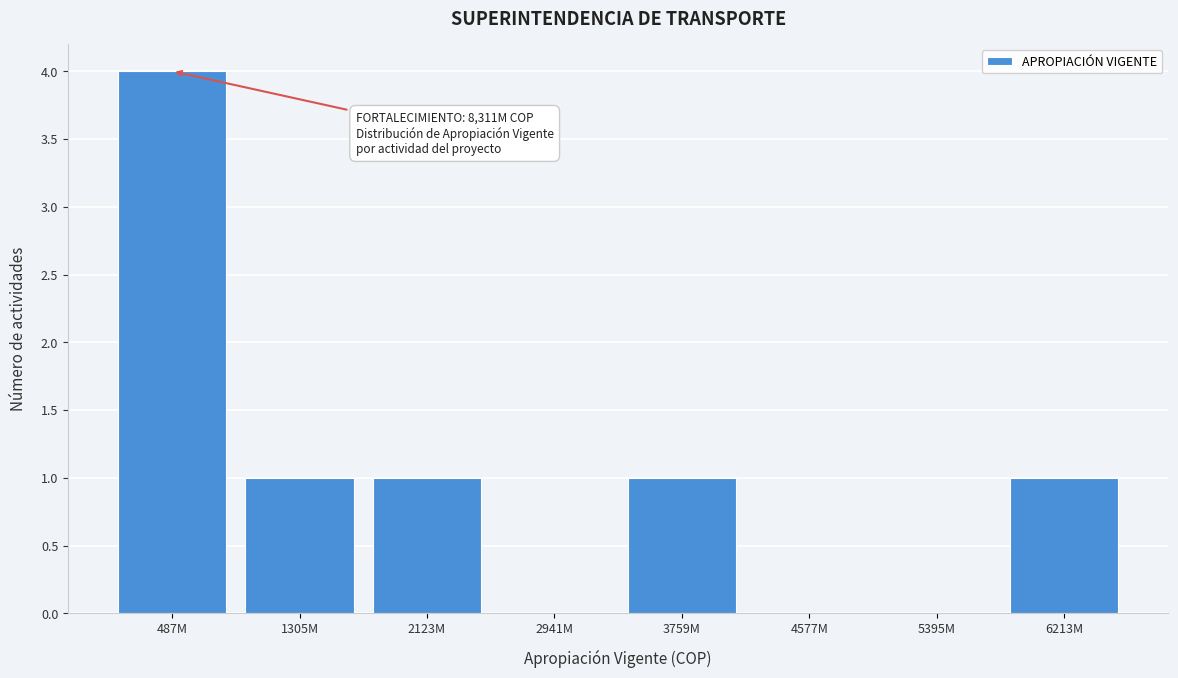

Reading left to right, what are all the values shown in this chart?

487M=4	1305M=1	2123M=1	2941M=0	3759M=1	4577M=0	5395M=0	6213M=1